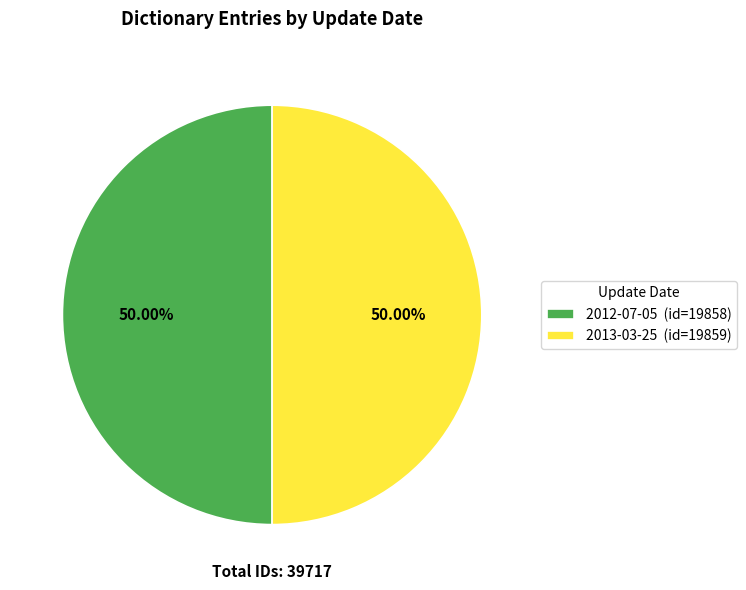

To the nearest percent, what portion does 2013-03-25 represent?

50%